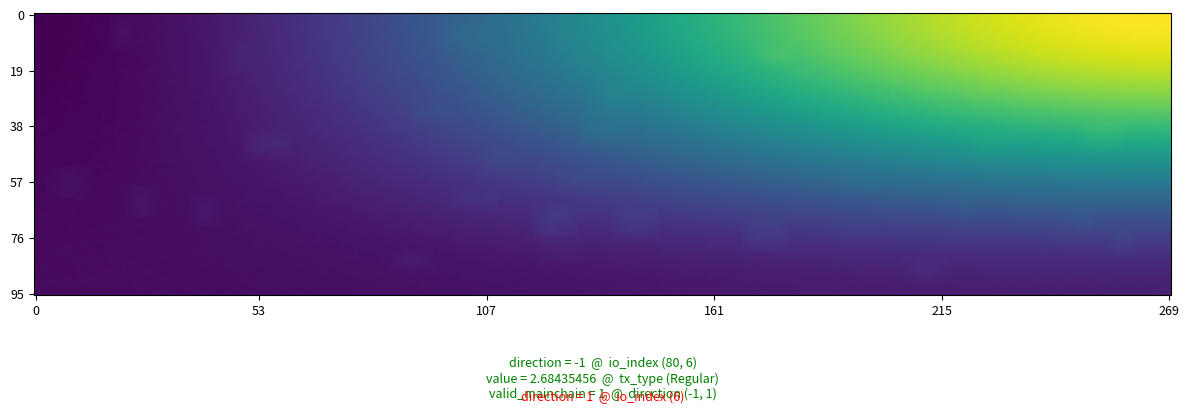

What is the difference between the highest and lowest values at -1?

2